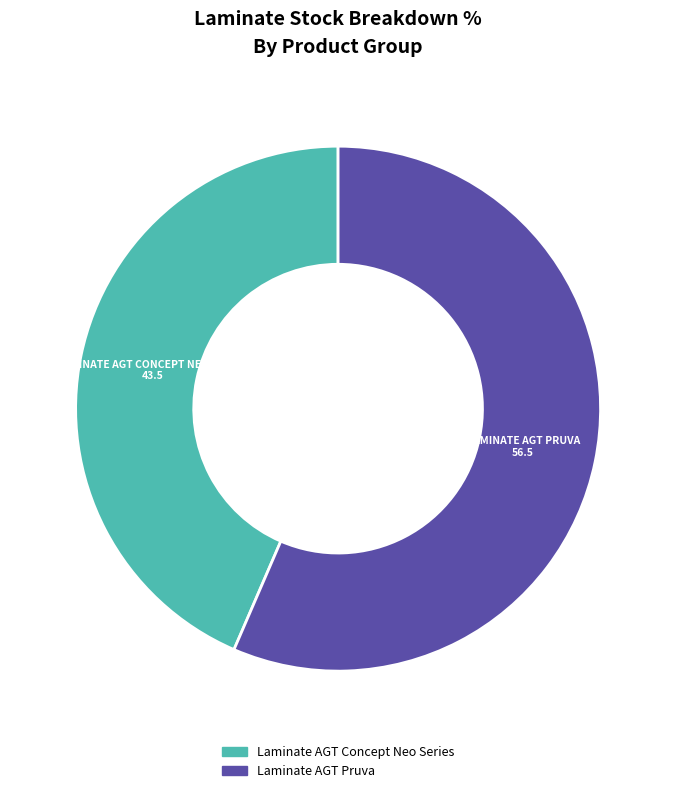

Does any single category account for the majority?

Yes